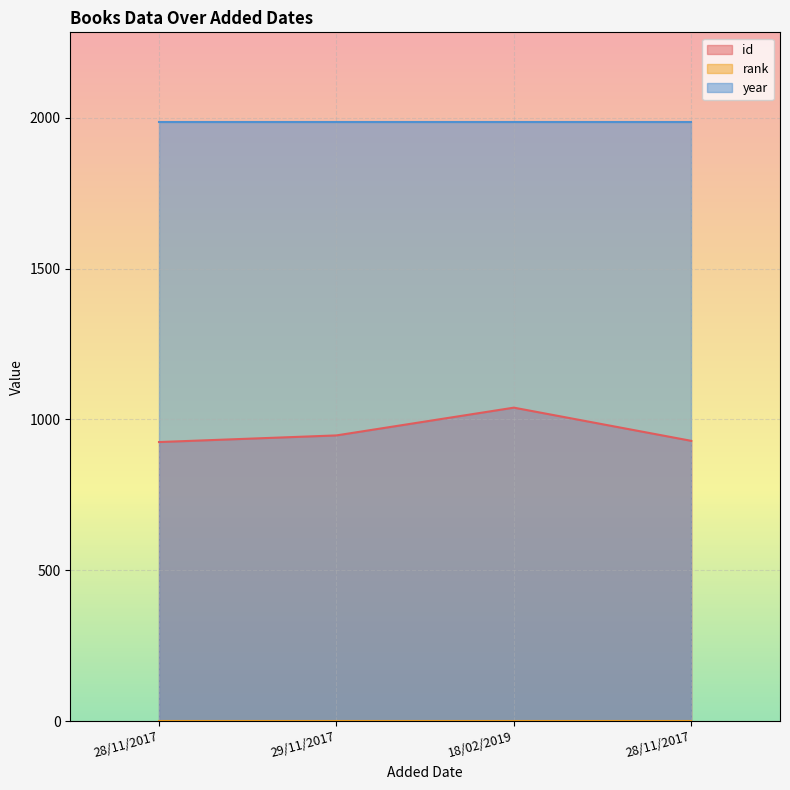

True or false: year and id intersect in this chart.

False